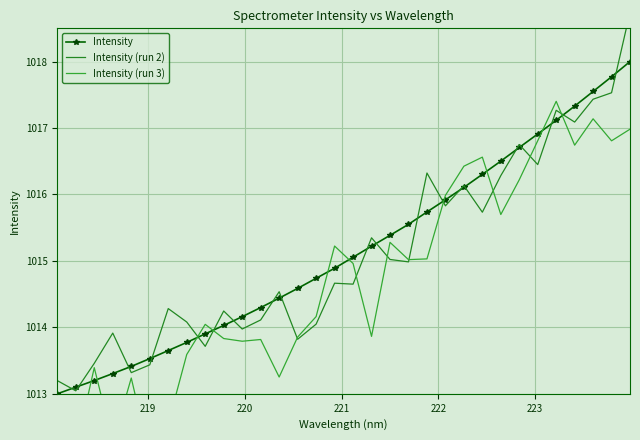

What is the maximum value for Intensity?

1018.0